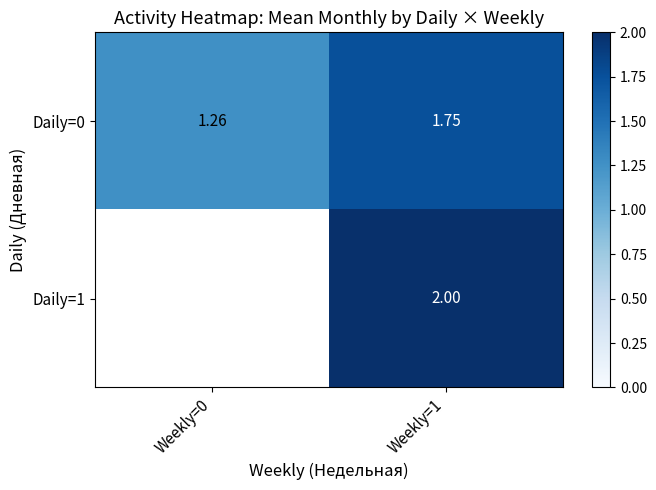

Is it true that Daily=0 equals 2.0 at Weekly=0?

False